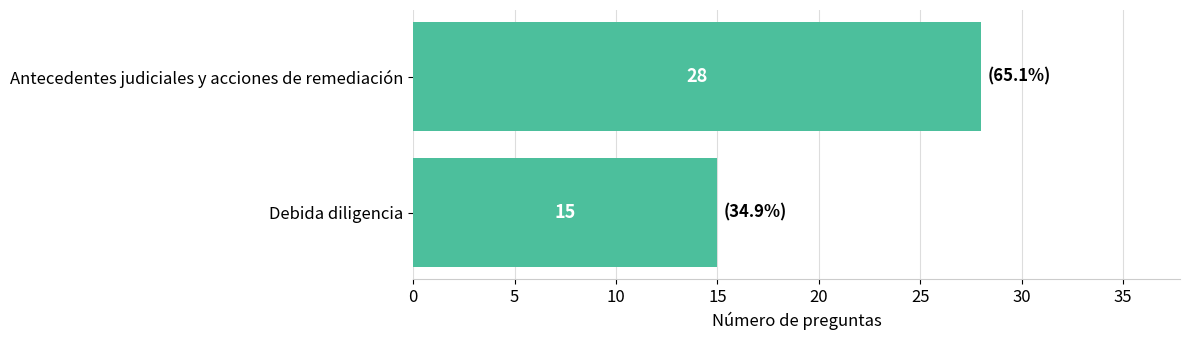

Between Debida diligencia and Antecedentes judiciales y acciones de remediación, which is larger?

Antecedentes judiciales y acciones de remediación